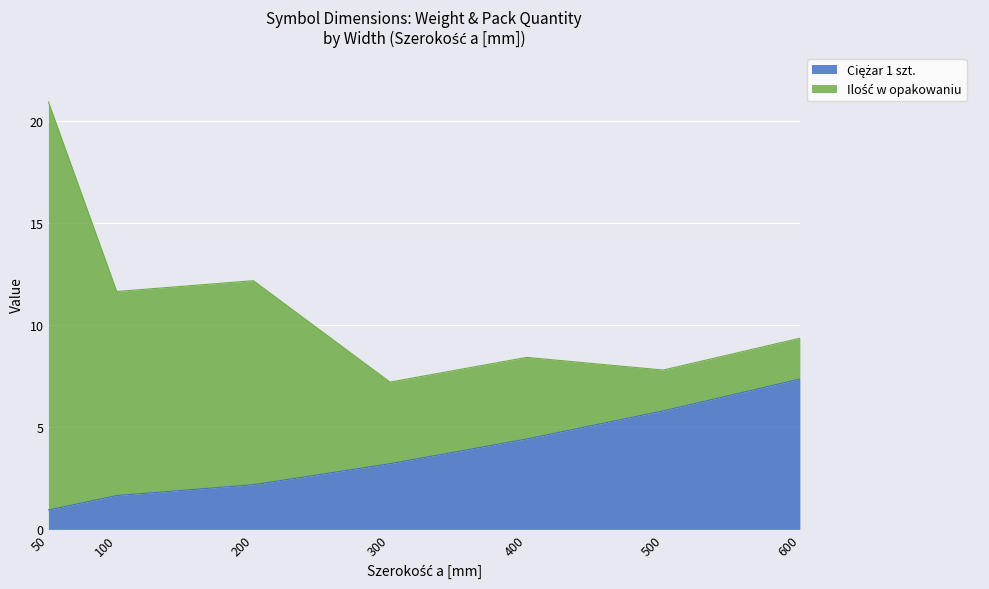

At which category is the sum across all series the highest?

50